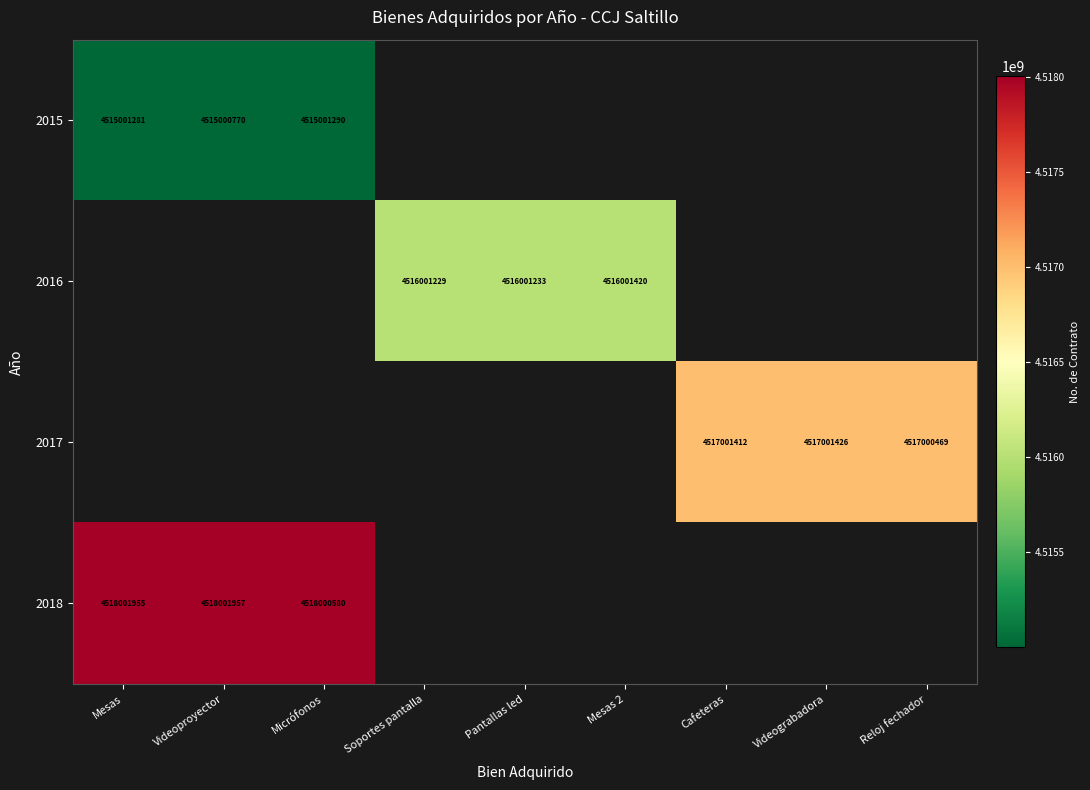

What is the spread (max minus min) of values at Micrófonos?

2999290.0